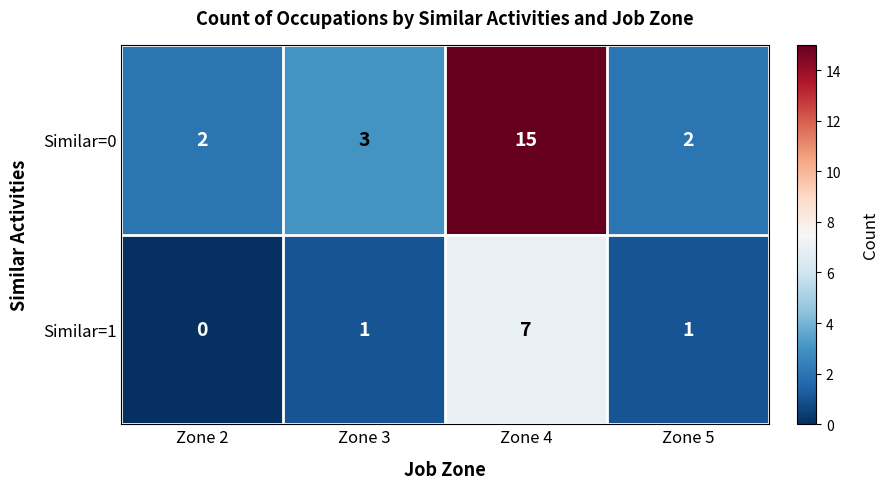

Rank the series by their maximum value, from highest to lowest.

Similar=0, Similar=1